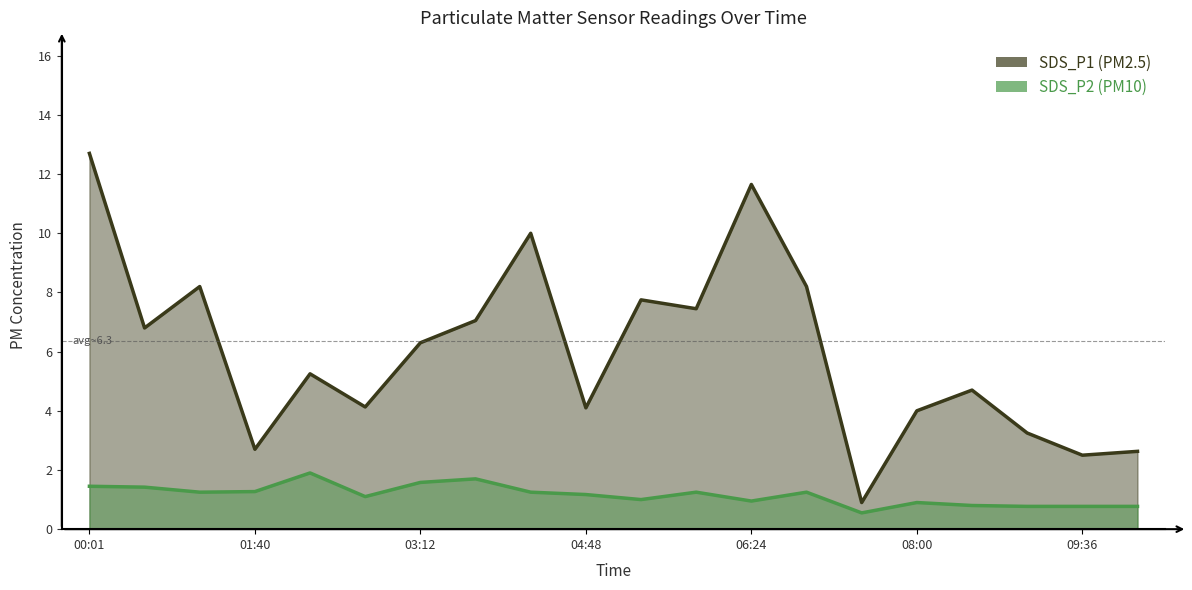

What is the difference between the maximum and minimum values in the SDS_P1 series?

11.8